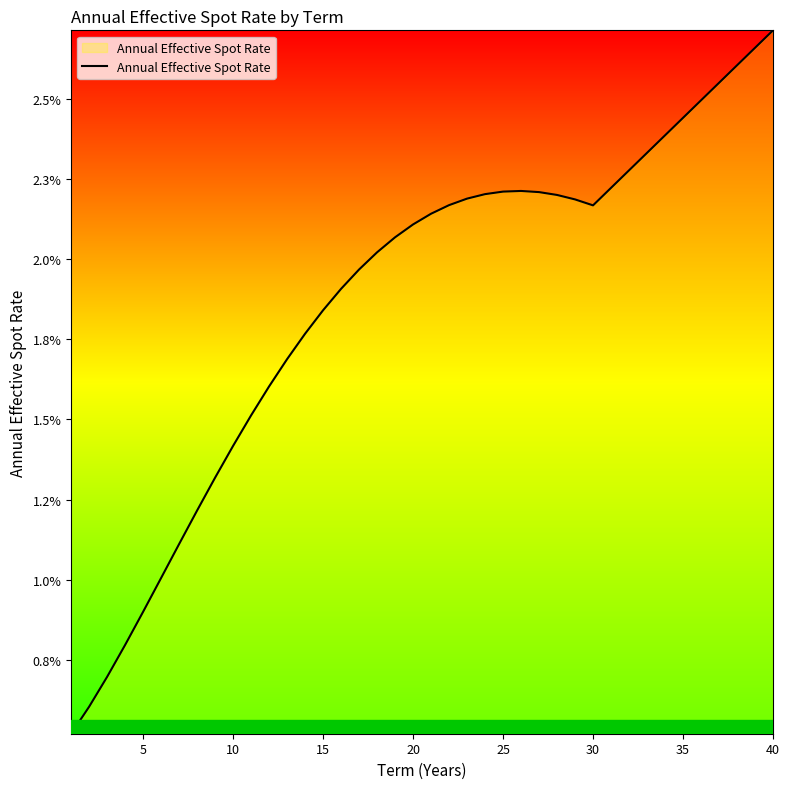

Does the chart have visible grid lines?

No